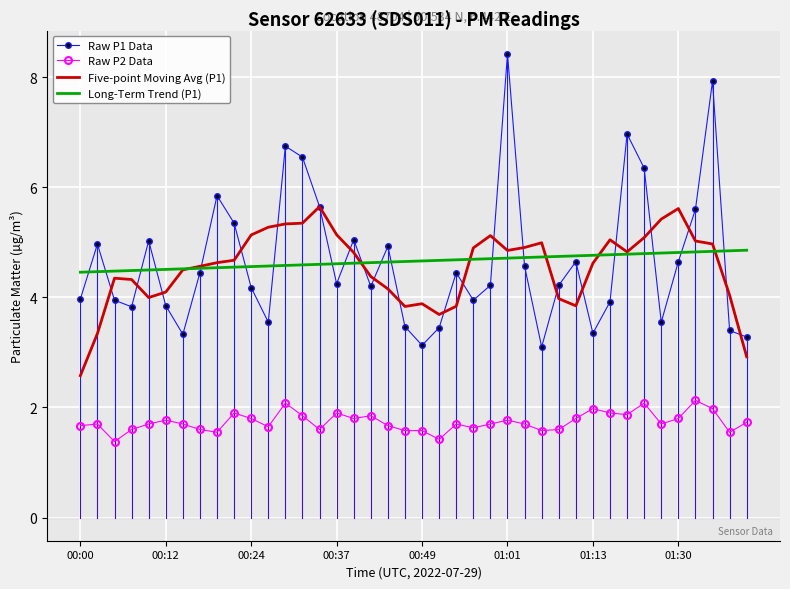

Rank the series by their maximum value, from lowest to highest.

Raw P2 Data, Long-Term Trend (P1), Five-point Moving Avg (P1), Raw P1 Data